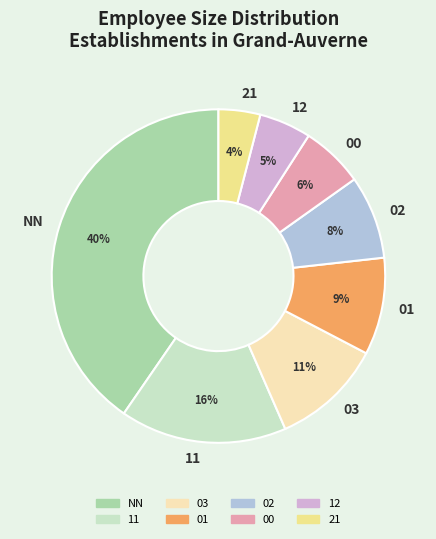

Which has a higher value, 03 or 12?

03